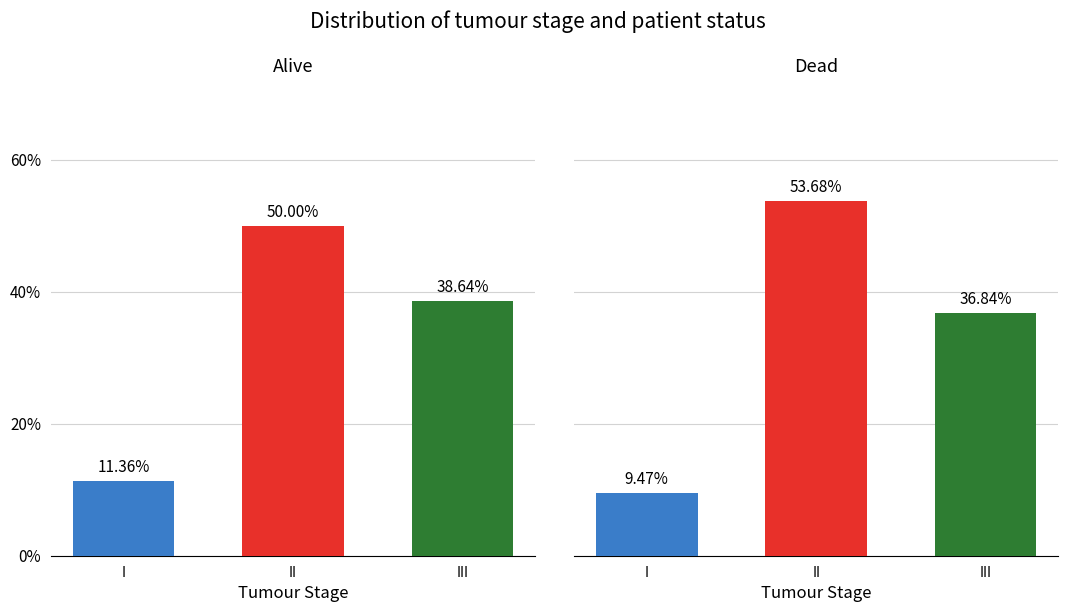

Read the Alive value at III.

38.6